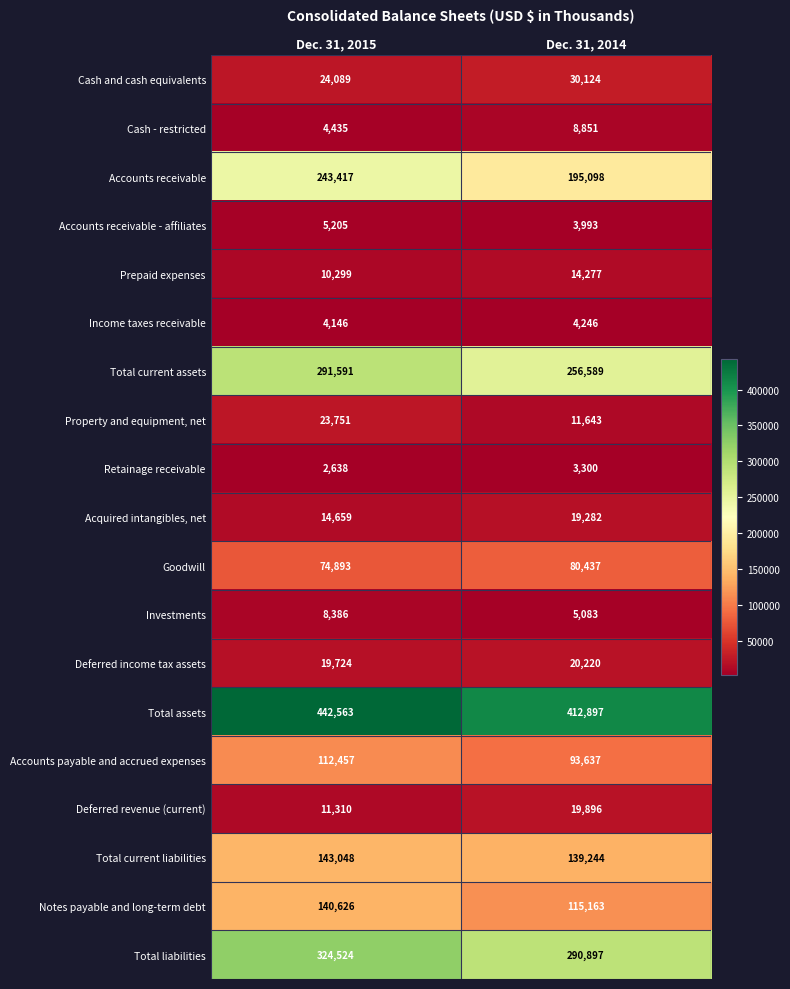

What is the difference between the highest and lowest values at Dec. 31, 2015?

439925